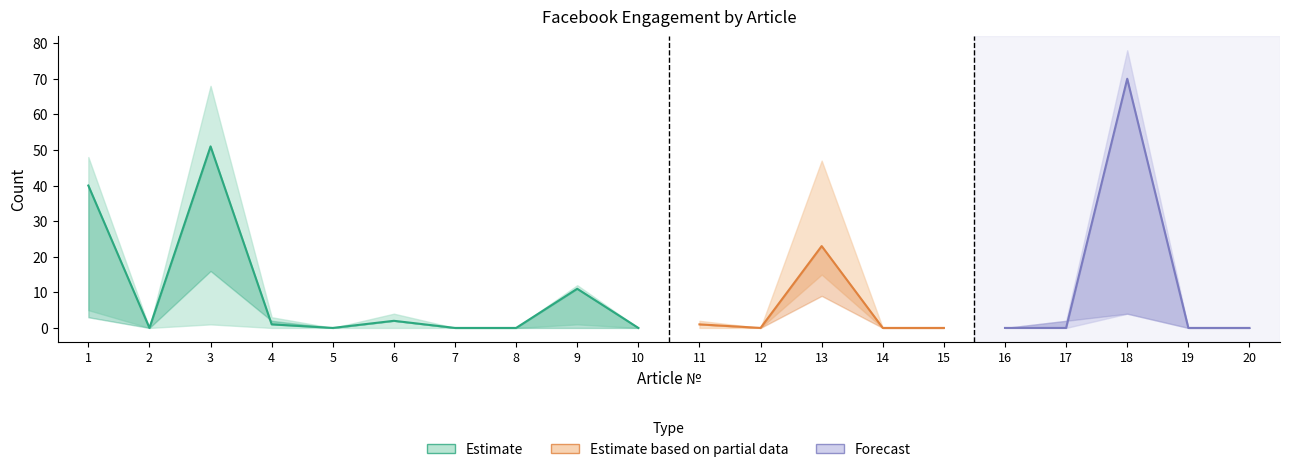

Where is the first local minimum for Facebook comments?

2